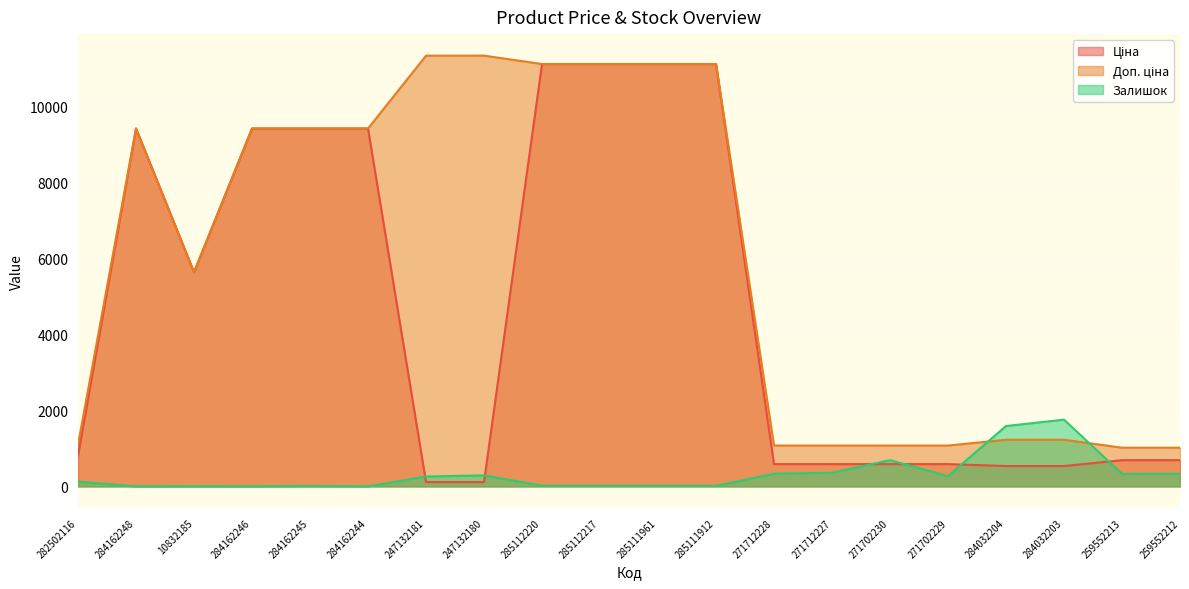

Which series has the largest total across all categories?

Доп. ціна